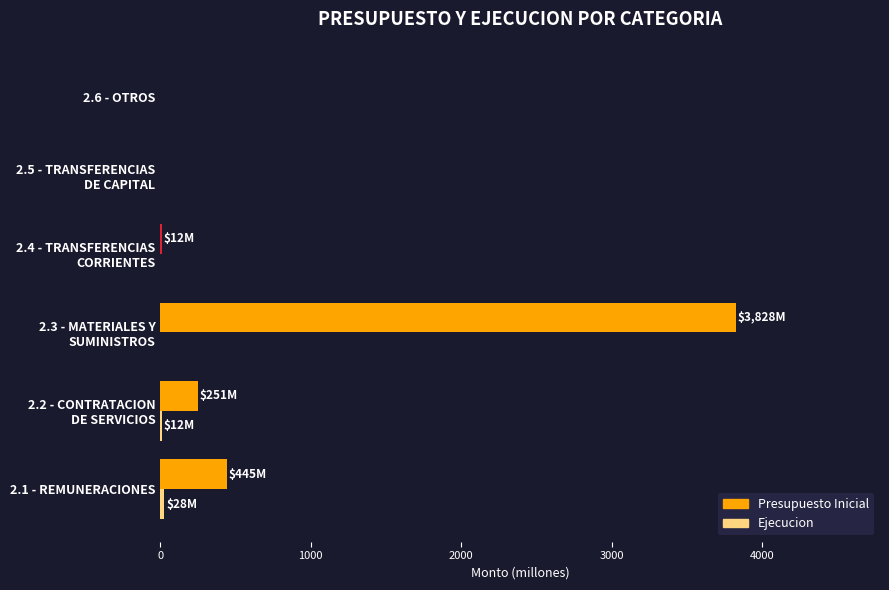

At which label is Presupuesto Inicial closest to 1913?

2.1 - REMUNERACIONES